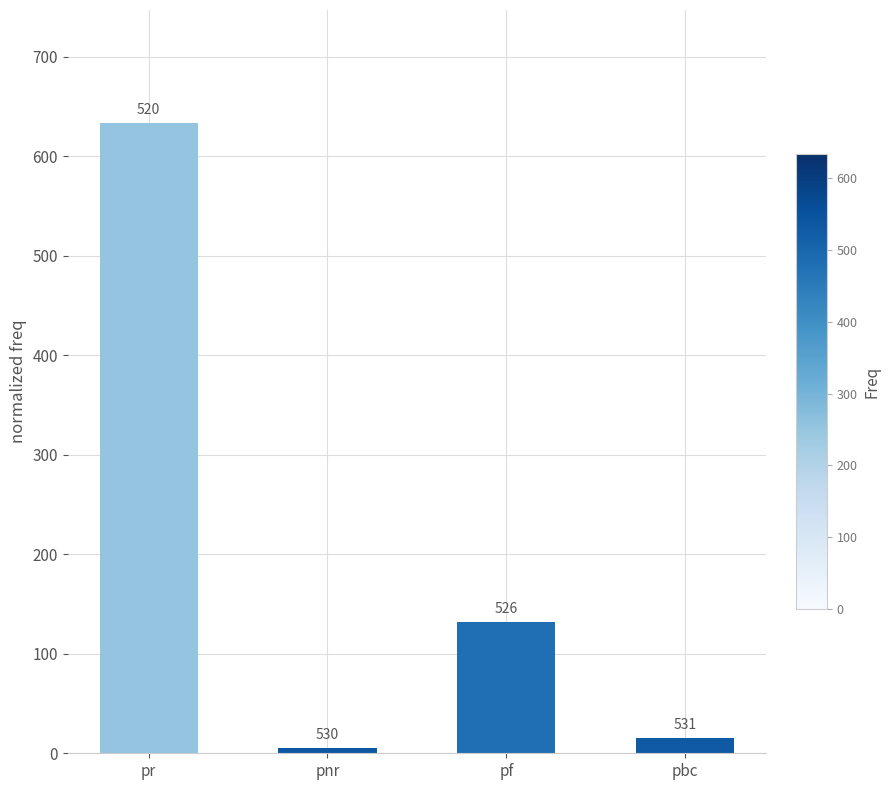

Does the chart contain any negative values?

No